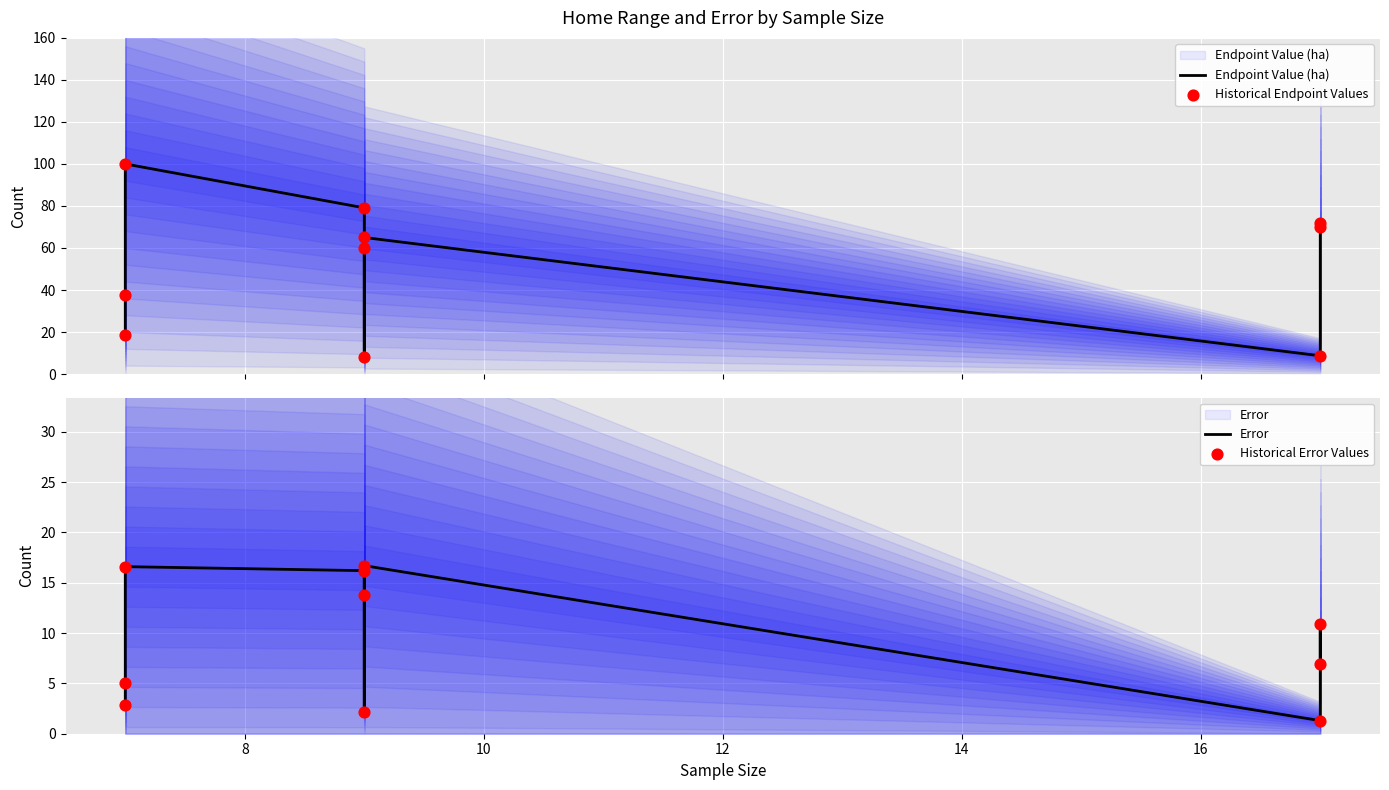

Which series reaches the maximum Y coordinate?

Endpoint Value (ha)